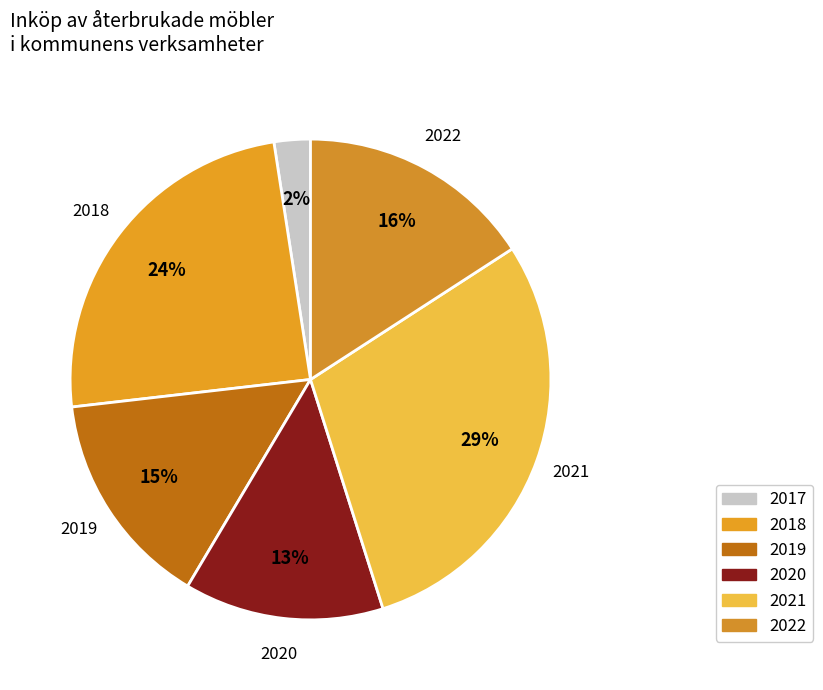

Which has a higher value, 2018 or 2019?

2018